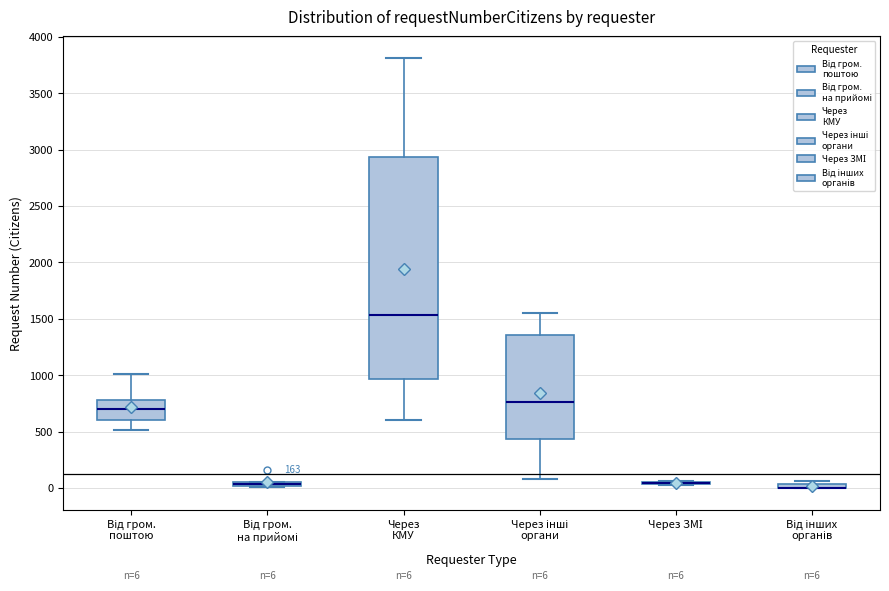

Comparing the boxes themselves (not the whiskers), which one is the tallest?

Через КМУ